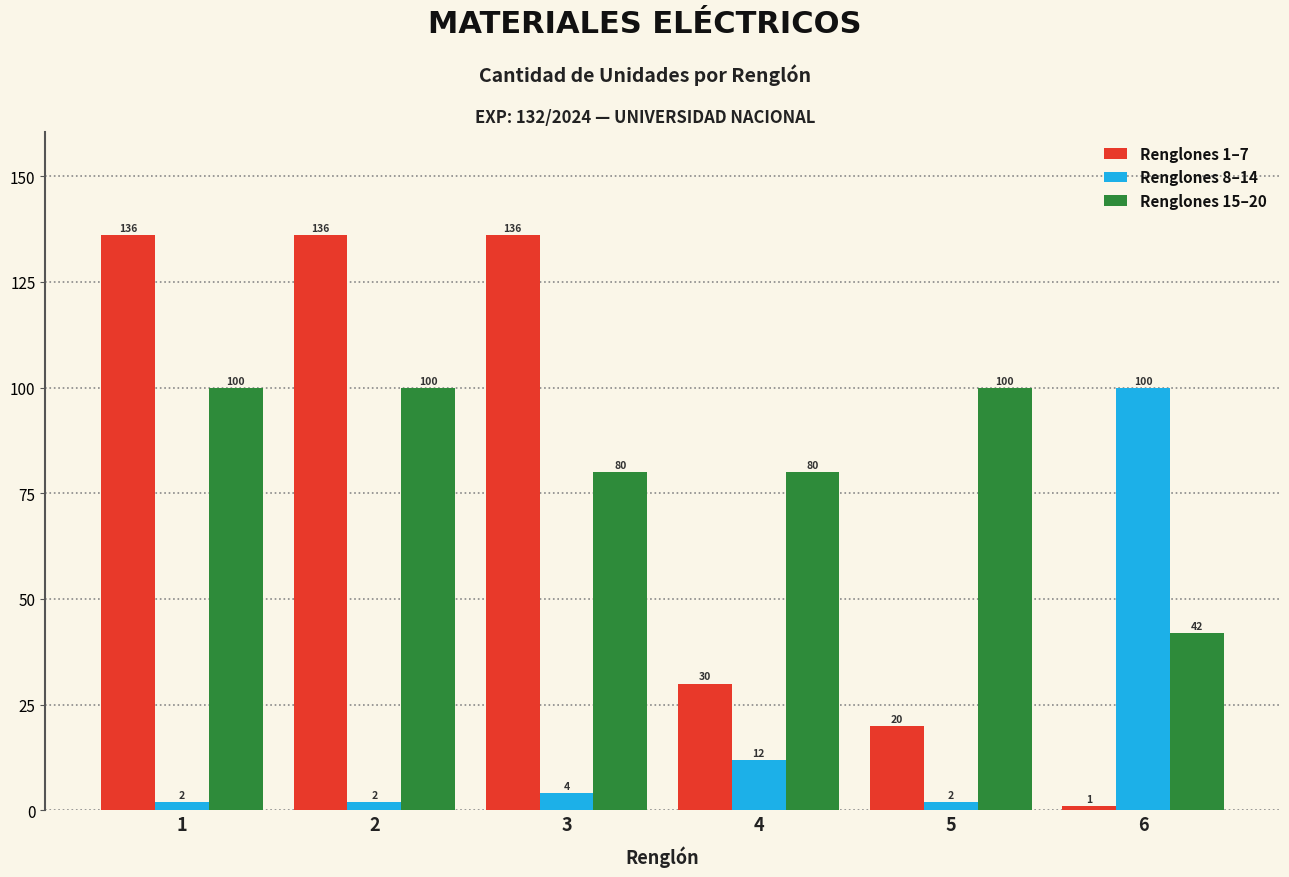

Count the number of data series in this chart.

3